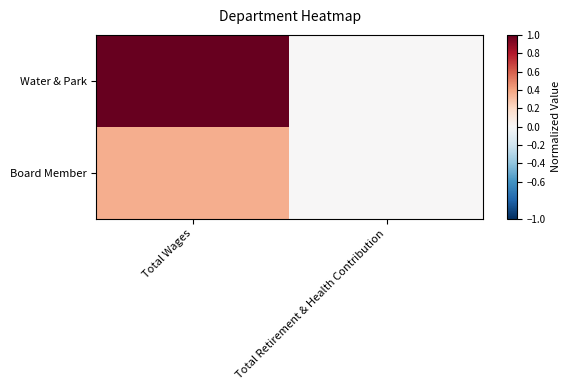

Reading right to left, transcribe all the data shown in this chart.

Water & Park: Total Retirement & Health Contribution=0.0	Total Wages=1.0
Board Member: Total Retirement & Health Contribution=0.0	Total Wages=0.4